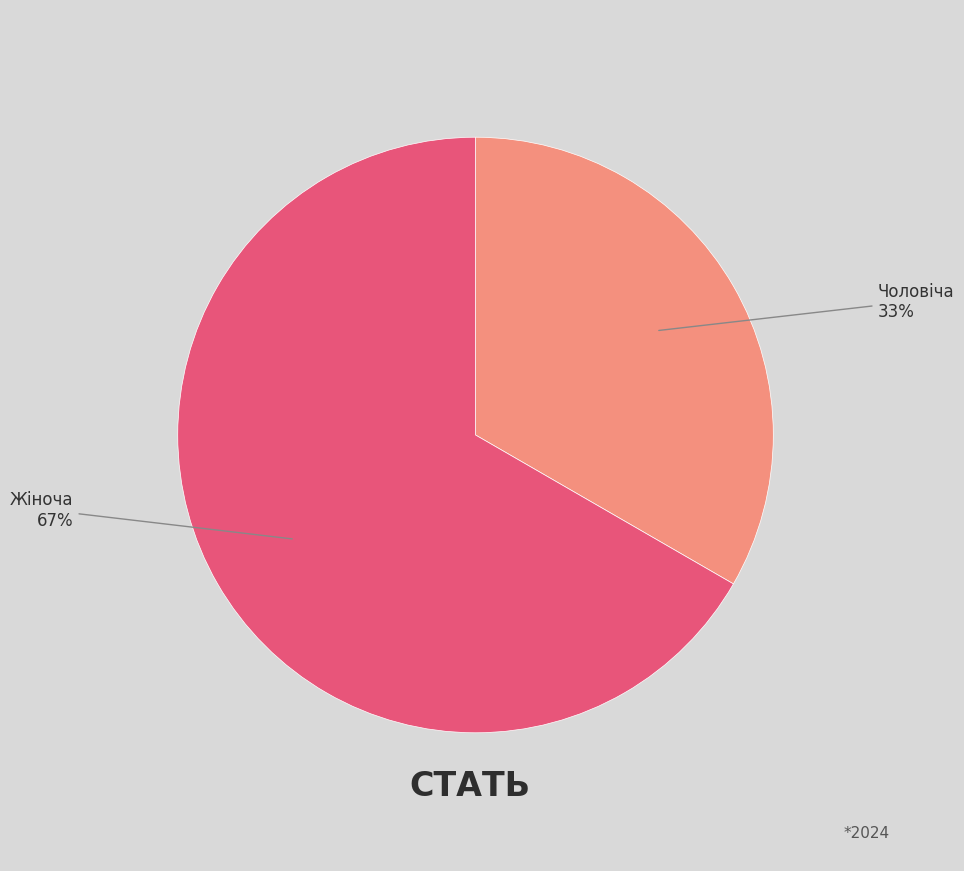

Does Чоловіча represent more than half of the total?

No